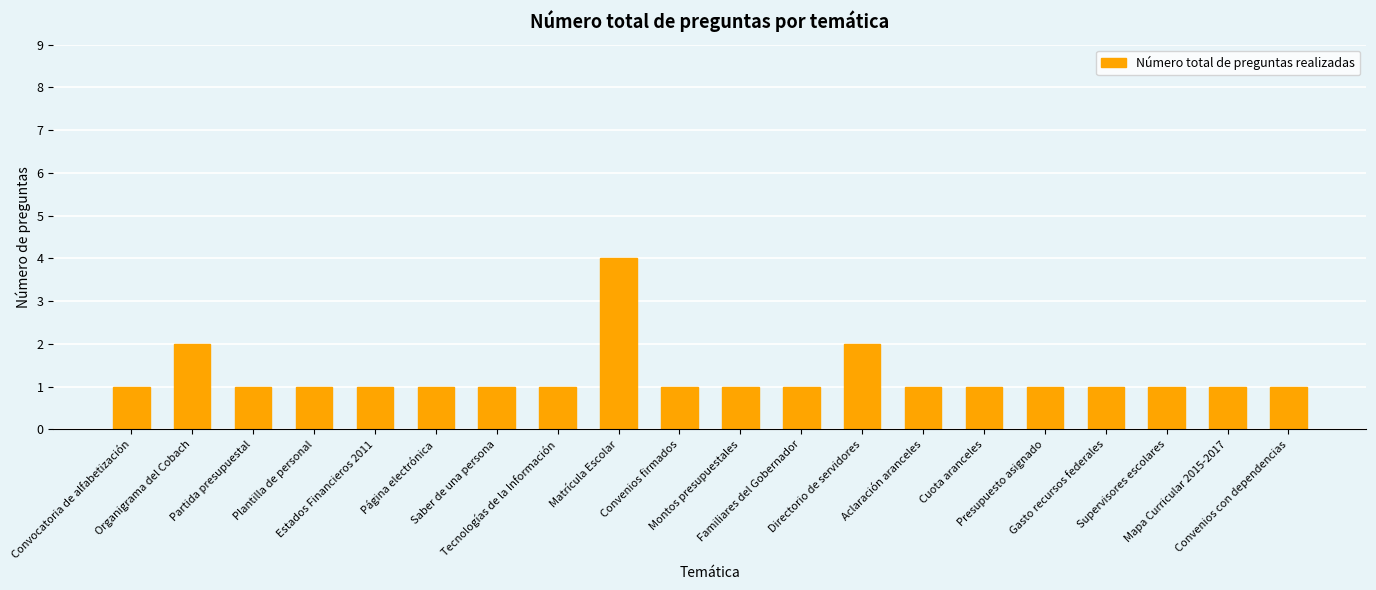

What is the difference between the maximum and minimum values?

3